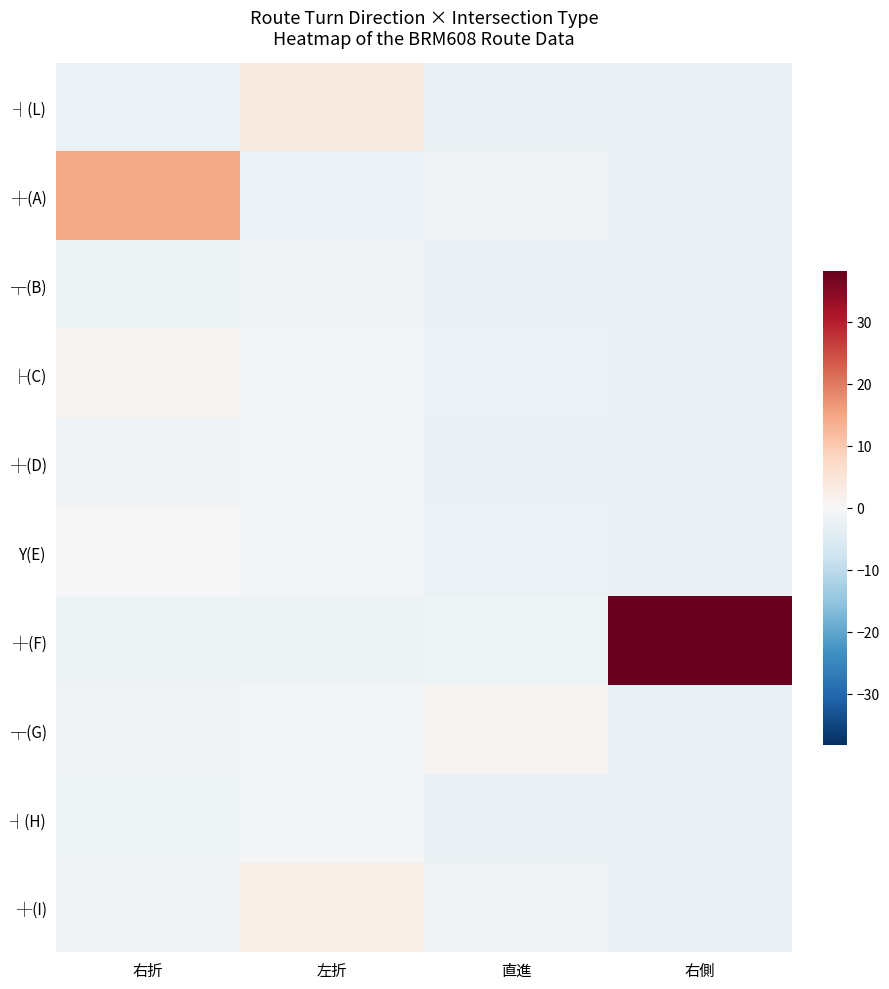

List the series in order of their peak value, lowest first.

┬(B), ┤(H), ┼(D), Y(E), ├(C), ┬(G), ┼(I), ┤(L), ┼(A), ┼(F)